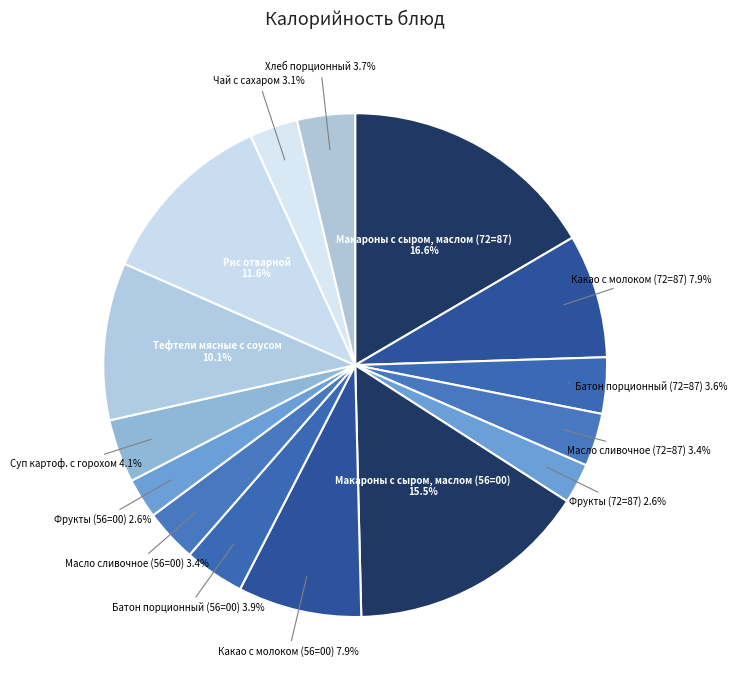

How many slices are in this pie chart?

15